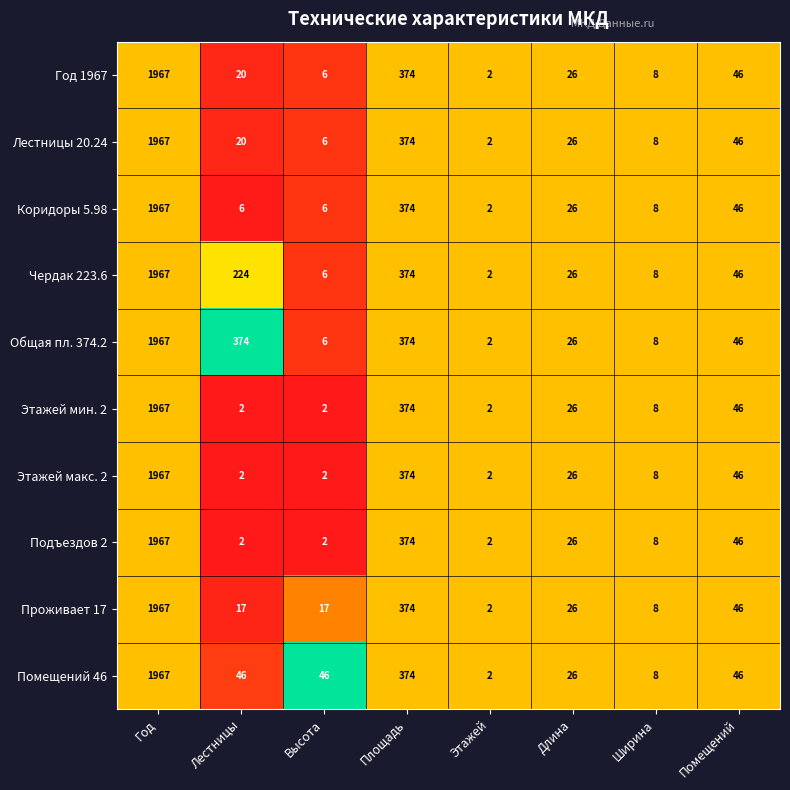

What is the difference between the highest and lowest values at Высота?

44